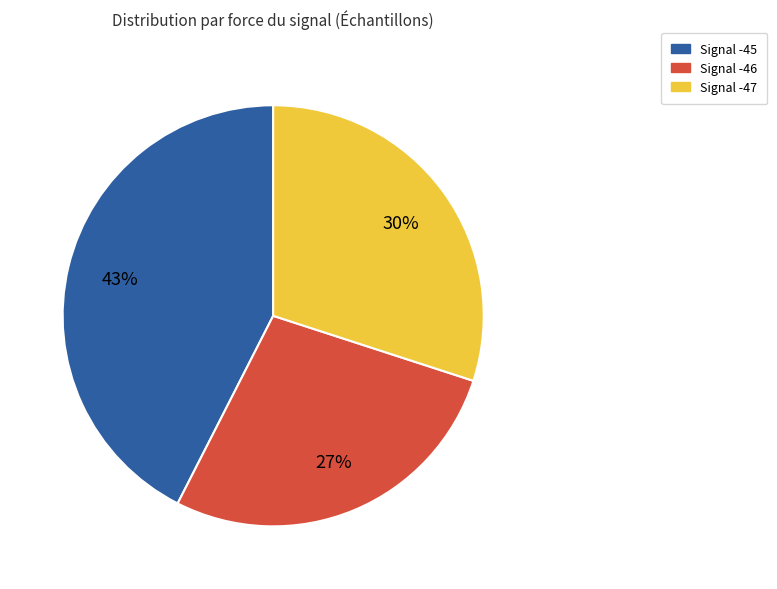

To the nearest percent, what percentage of the pie is Signal -47?

30%